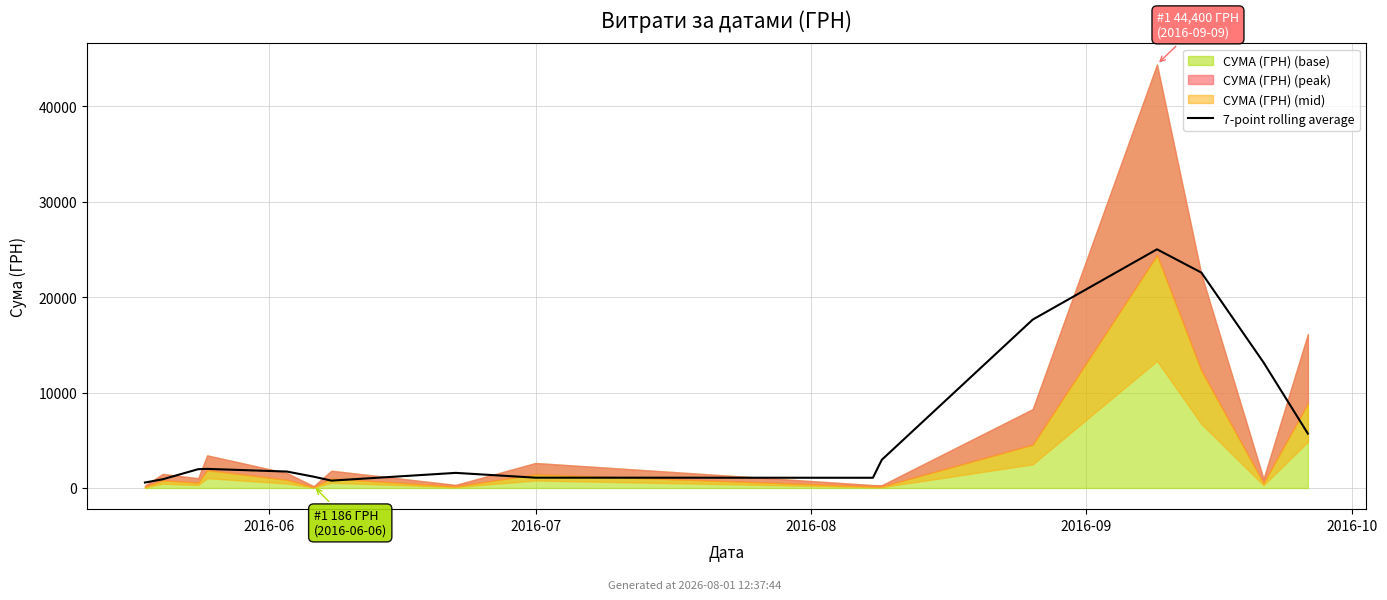

Is it true that the value at 2016-07 is 318.2?

False